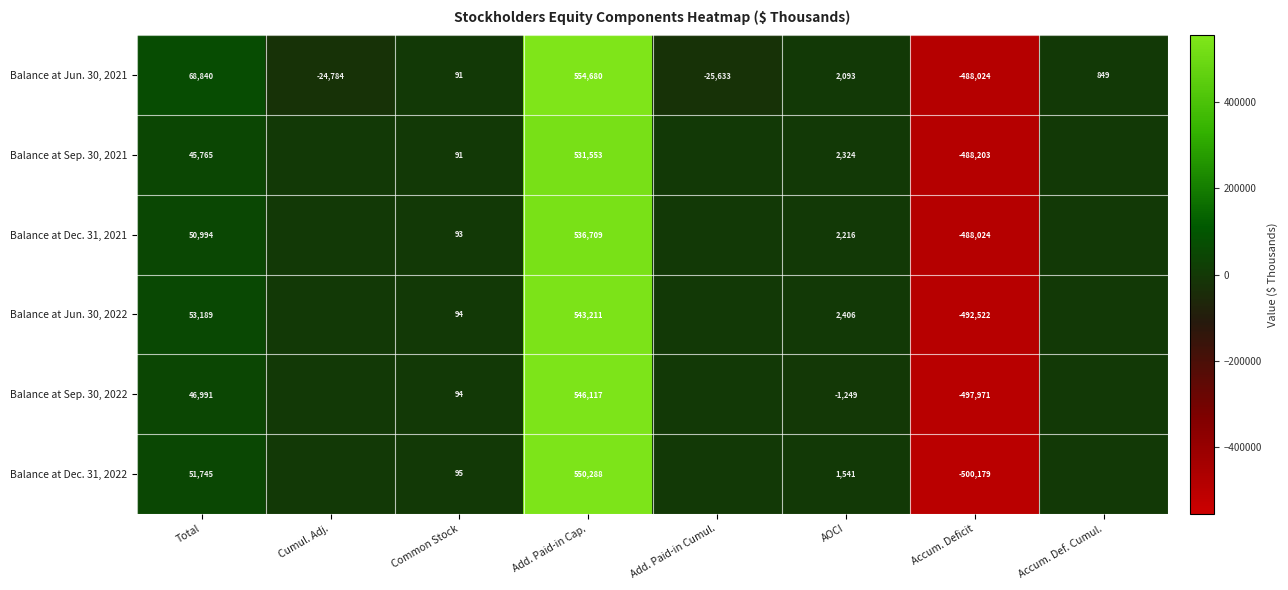

What is the spread (max minus min) of values at Common Stock?

4